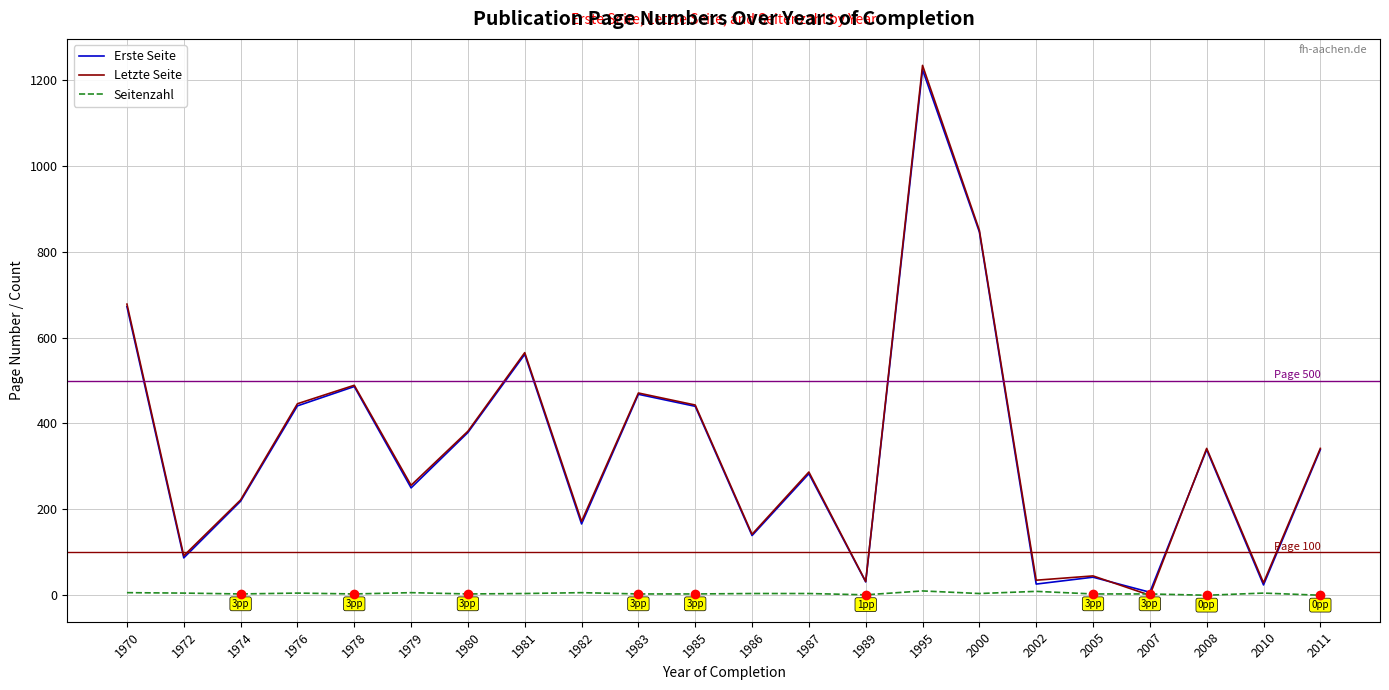

What is the approximate value of Seitenzahl at 1979?

6